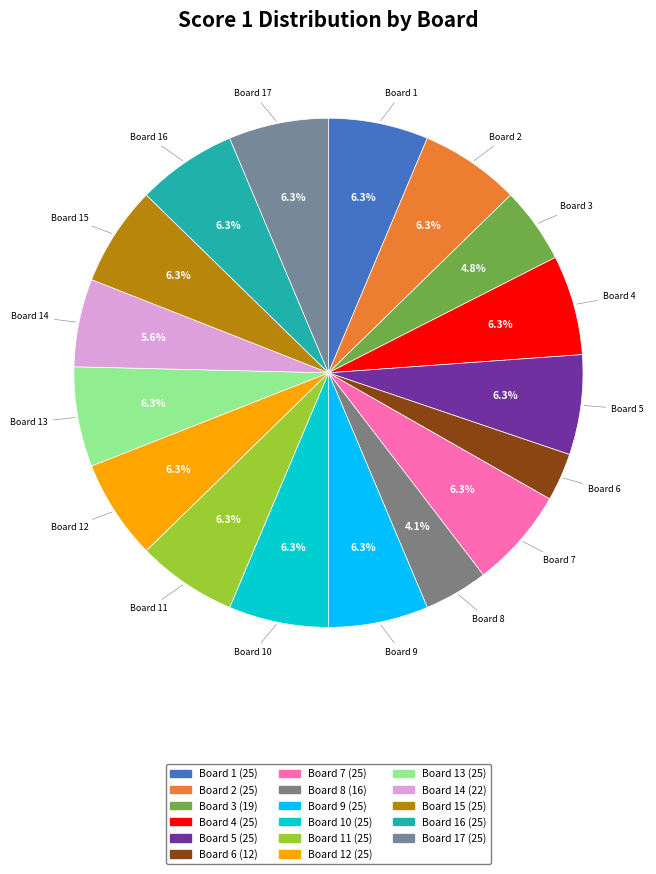

Is there a majority slice in this chart?

No